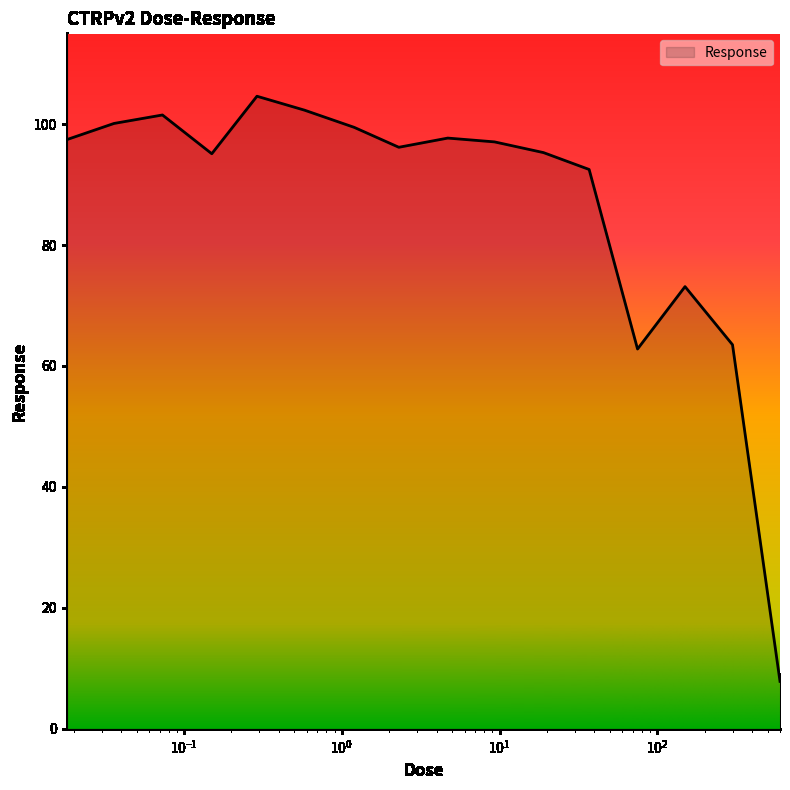

How many lines are shown in the chart?

1